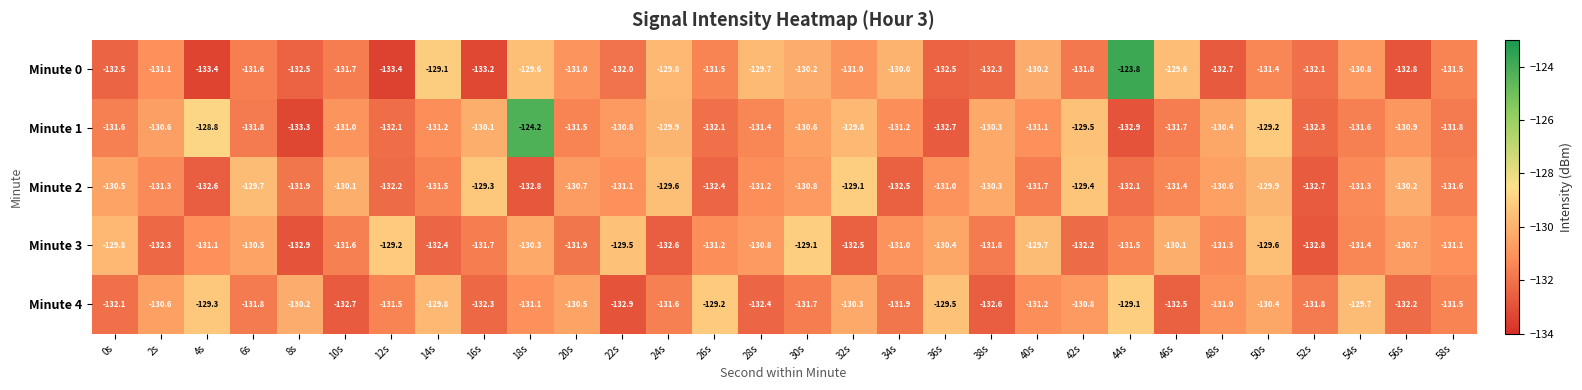

What is the spread (max minus min) of values at 16s?

3.9